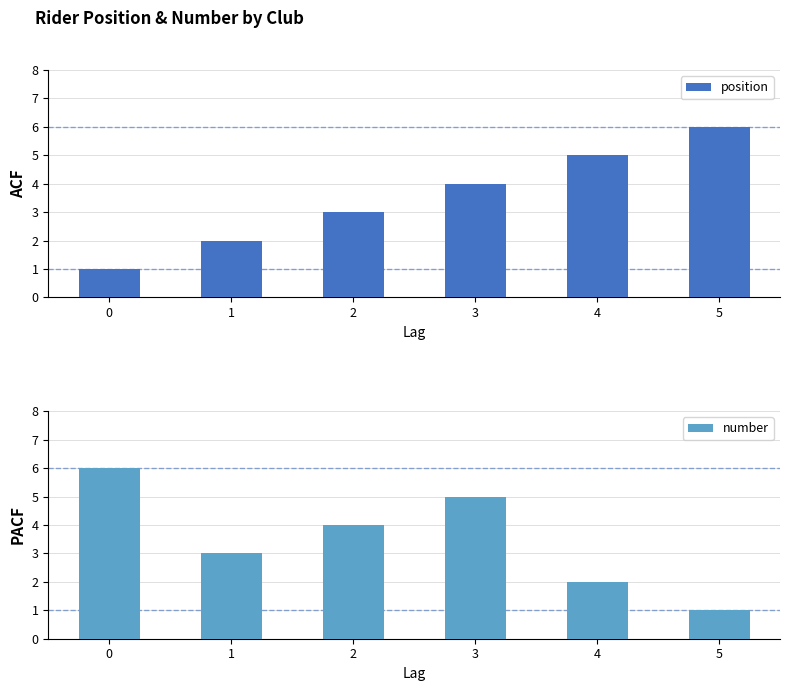

Which series has the largest range (max minus min)?

position